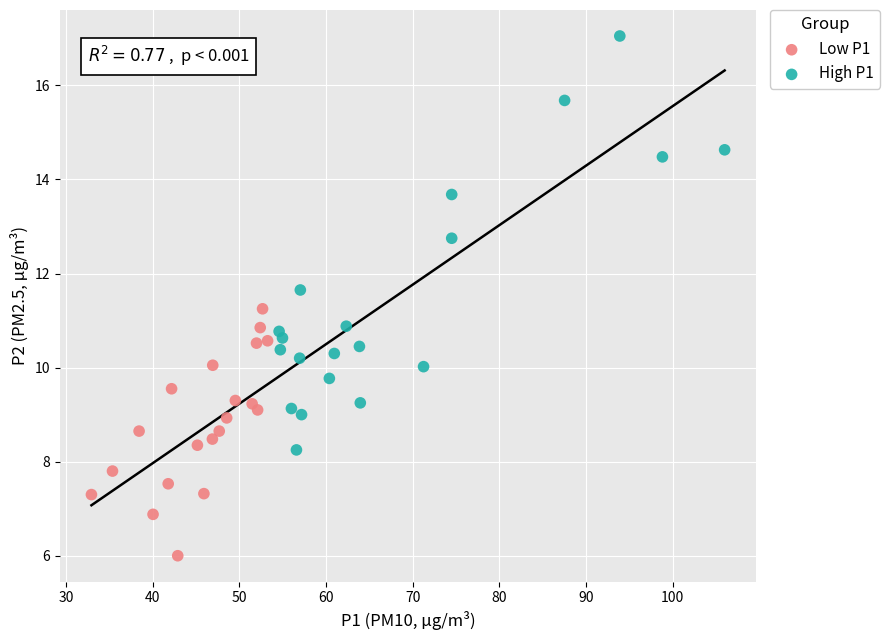

Which series reaches the minimum Y coordinate?

Low P1